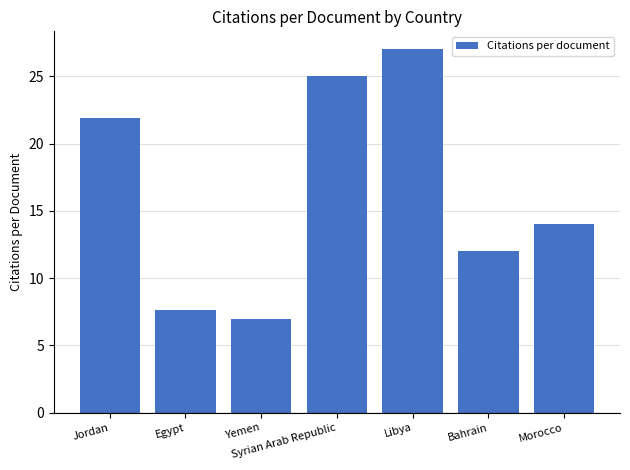

What is the ratio of the value at Yemen to the value at Egypt?

0.9